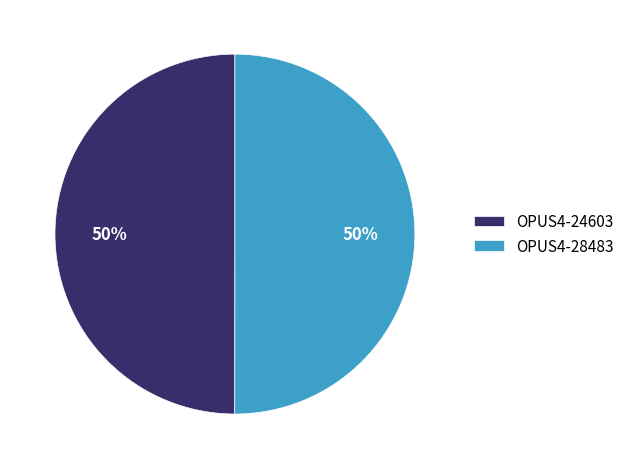

What percentage is the OPUS4-24603 slice, to the nearest percent?

50%